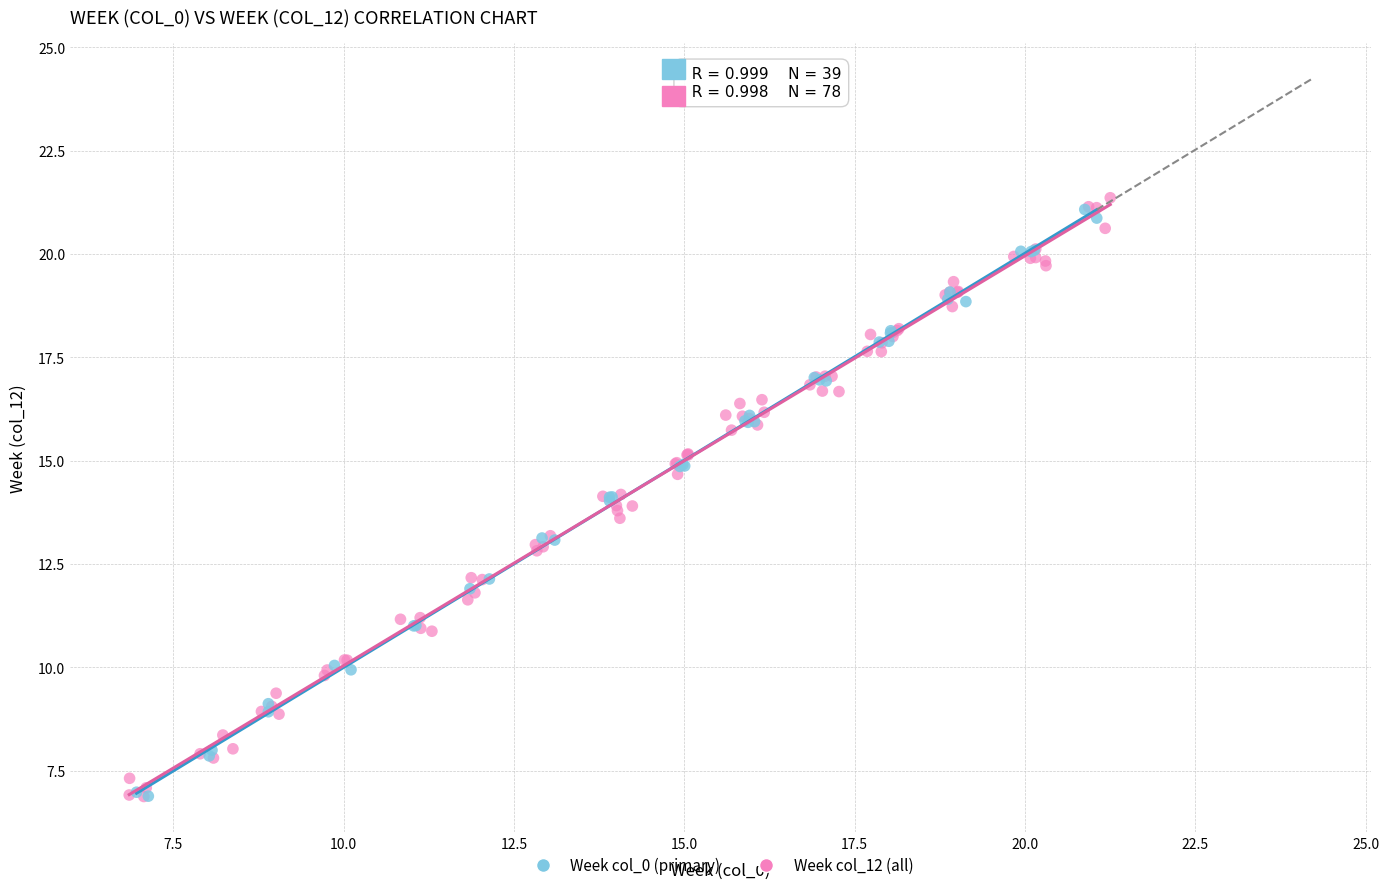

What are all the series names shown in the legend?

Week col_0 (primary), Week col_12 (all)